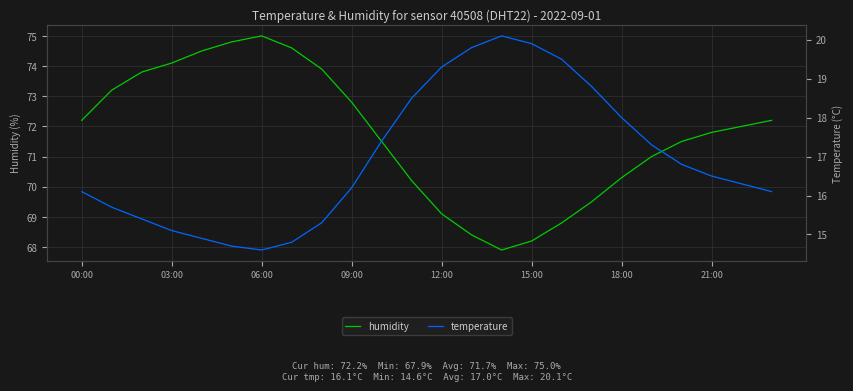

What is the difference between the maximum and minimum values in the humidity series?

7.1